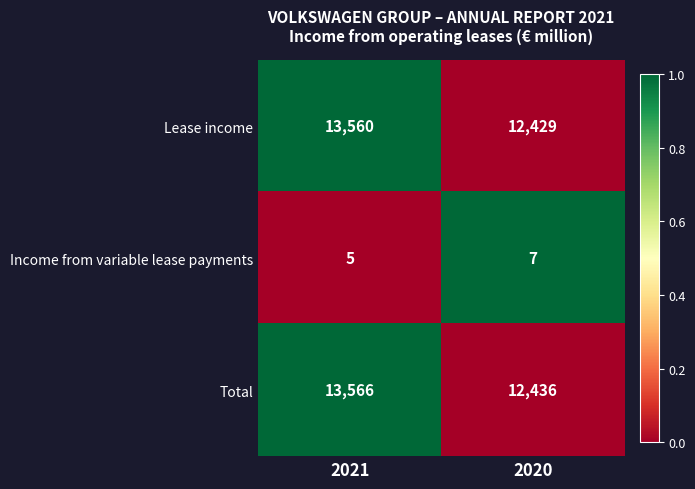

How many categories are shown in the chart?

2